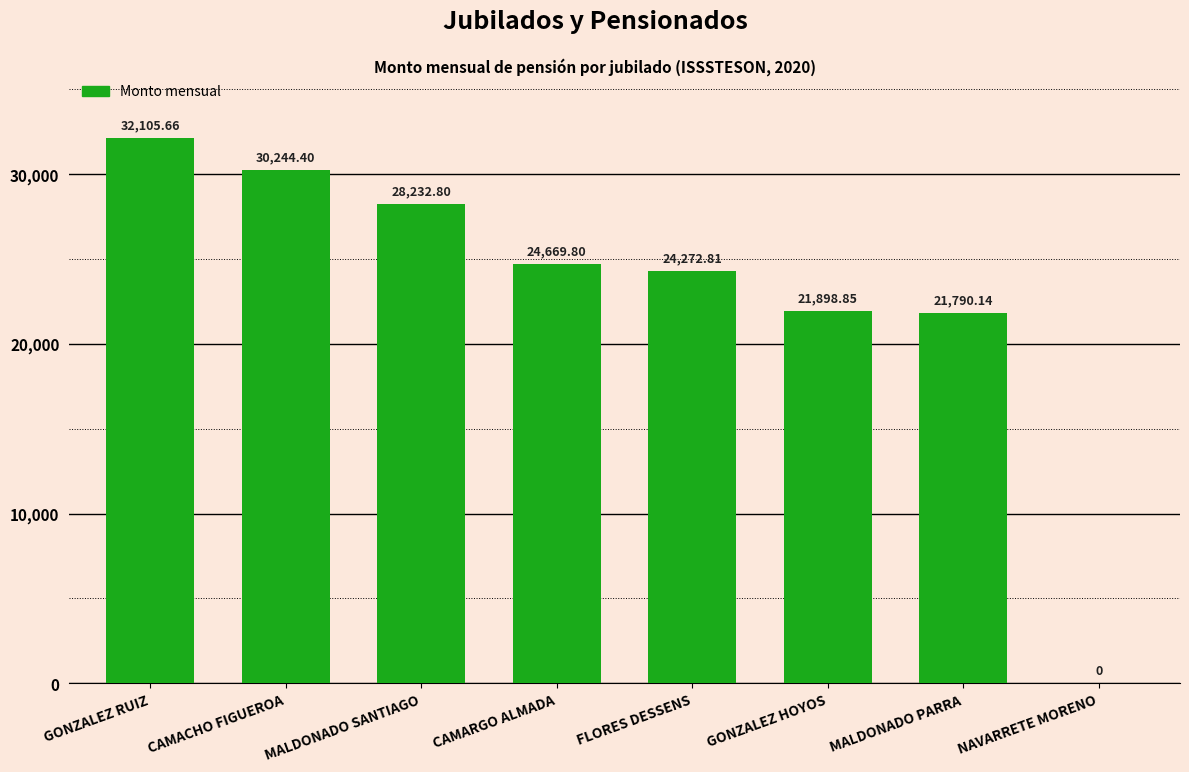

What is the ratio of the value at MALDONADO SANTIAGO to the value at CAMACHO FIGUEROA?

0.9